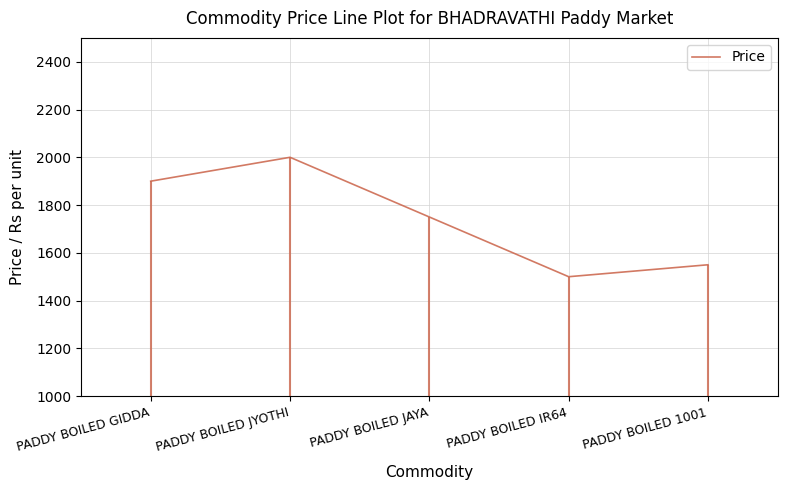

True or false: the data shows 1238 at PADDY BOILED JYOTHI.

False